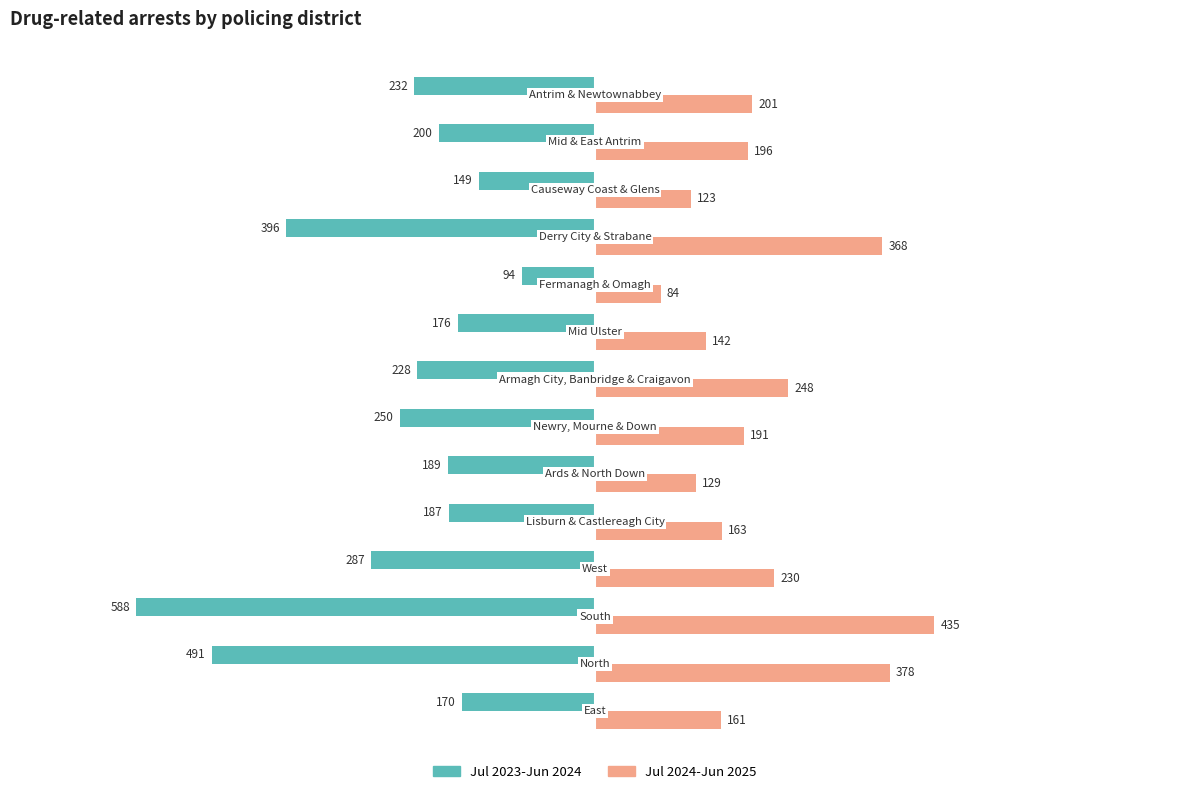

What is the greatest value displayed?

435